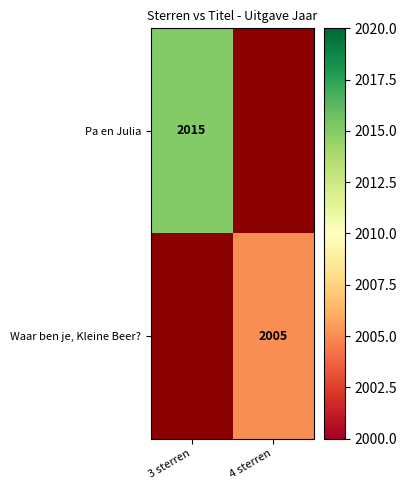

True or false: Waar ben je, Kleine Beer? has a value of 3240 at 4 sterren.

False